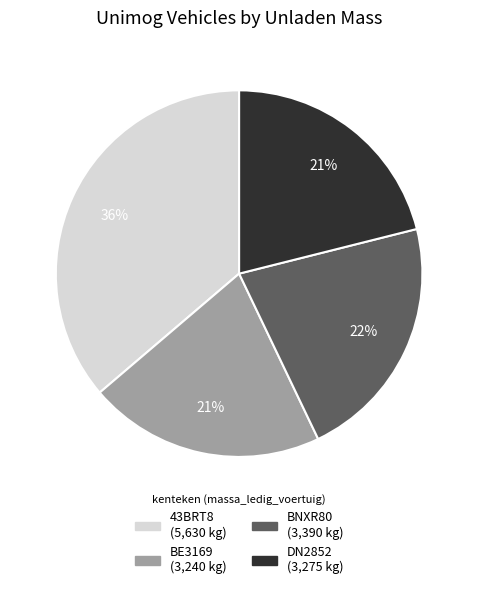

Is there any slice that represents more than half of the pie?

No